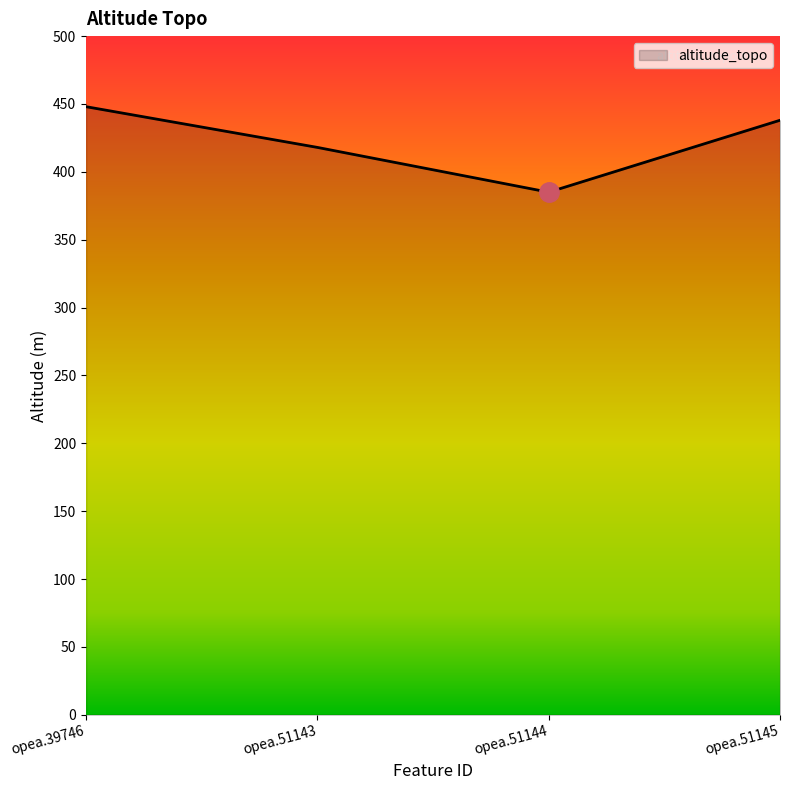

At which label does the data first exceed 438?

opea.39746